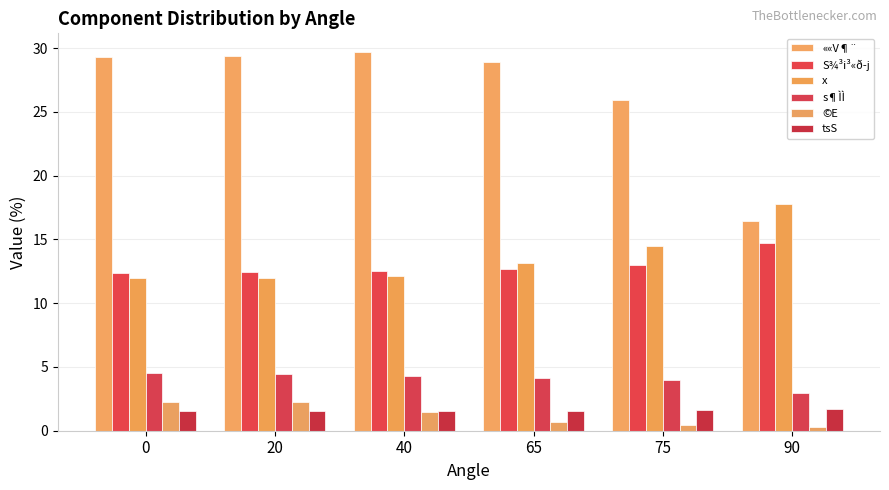

Does the chart contain stacked bars?

No